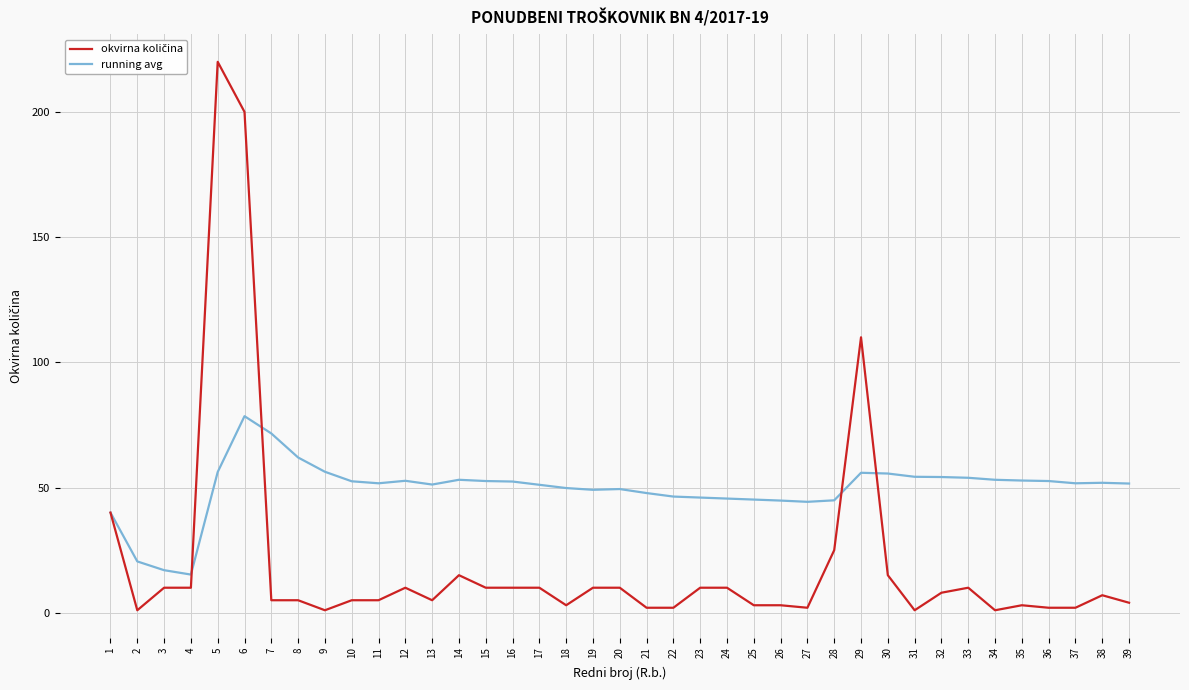

What is the highest value of the running avg series?

78.5